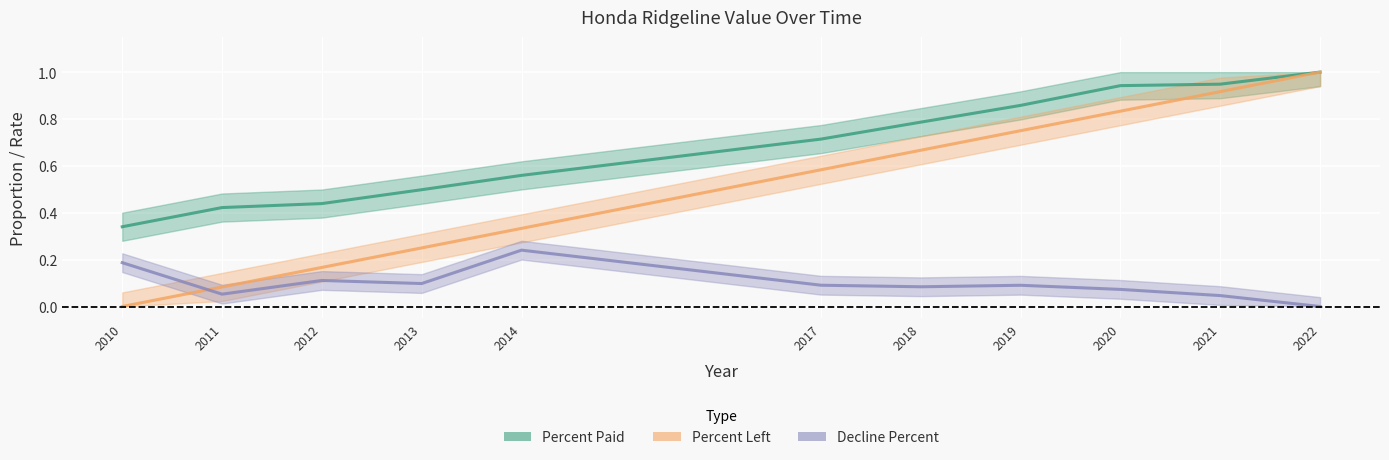

The Percent Paid series shows 0.6 at 2011. True or false?

False